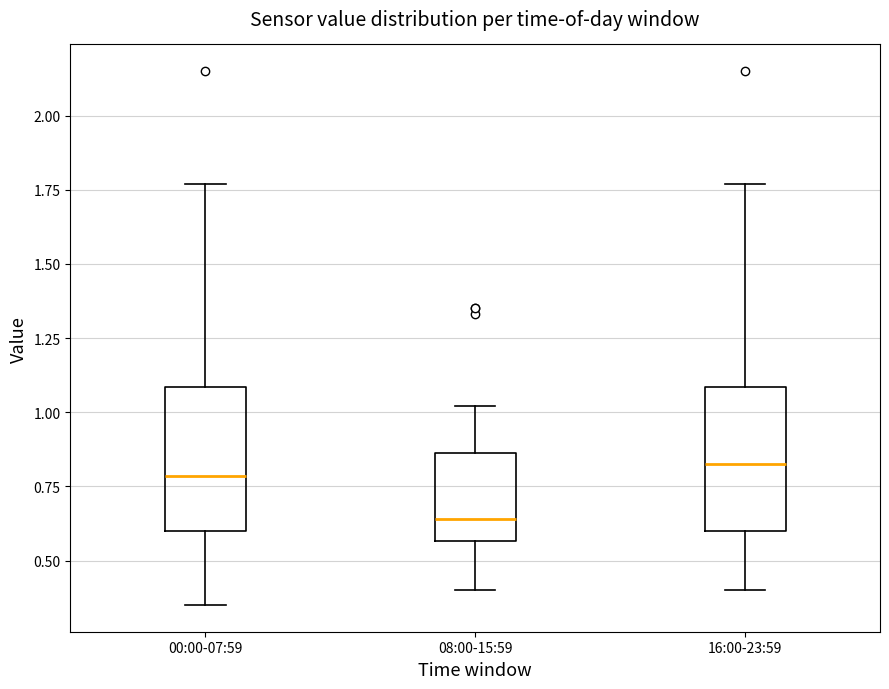

Reading left to right, transcribe this box plot: for each box, give where its median line is, the range the box spans, and where its two whiskers end, as read against the y-axis. The values are not printed on the chart, so give them approximately, as read against the axis.

00:00-07:59: median 0.80, box 0.60 to 1.10, whiskers 0.35 to 1.75
08:00-15:59: median 0.65, box 0.55 to 0.85, whiskers 0.40 to 1.00
16:00-23:59: median 0.85, box 0.60 to 1.10, whiskers 0.40 to 1.75